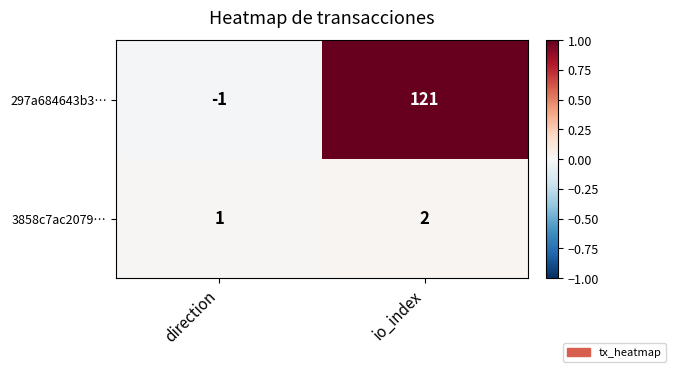

Is it true that 297a684643b3… equals 79 at io_index?

False